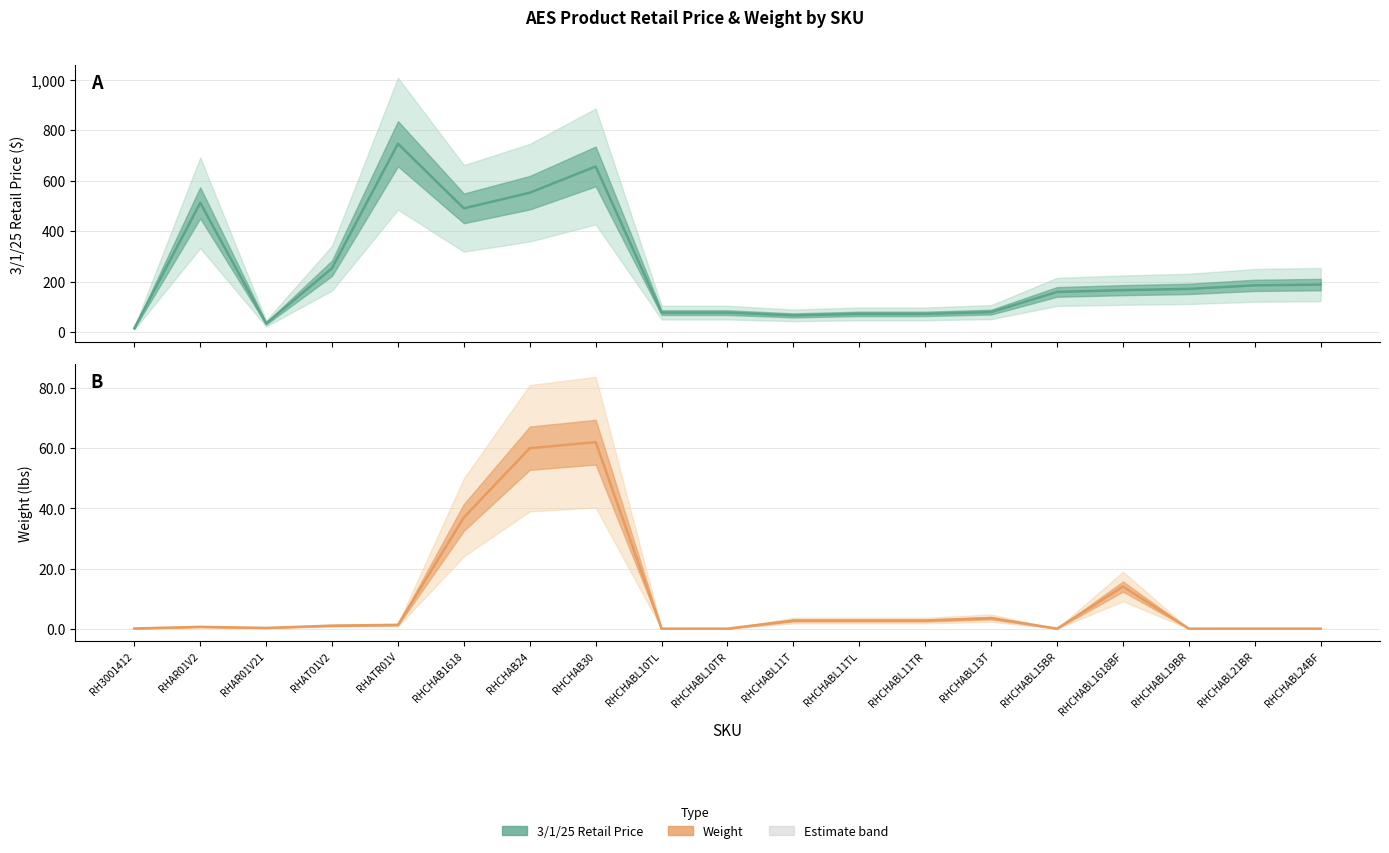

Reading right to left, what are all the values shown in this chart?

3/1/25 Retail Price: RHCHABL24BF=188.0	RHCHABL21BR=185.0	RHCHABL19BR=171.0	RHCHABL1618BF=166.0	RHCHABL15BR=159.0	RHCHABL13T=79.0	RHCHABL11TR=72.0	RHCHABL11TL=72.0	RHCHABL11T=66.0	RHCHABL10TR=77.0	RHCHABL10TL=77.0	RHCHAB30=656.0	RHCHAB24=552.0	RHCHAB1618=490.0	RHATR01V=746.0	RHAT01V2=253.0	RHAR01V21=34.0	RHAR01V2=512.0	RH3001412=15.0
Weight: RHCHABL24BF=0.0	RHCHABL21BR=0.0	RHCHABL19BR=0.0	RHCHABL1618BF=14.0	RHCHABL15BR=0.0	RHCHABL13T=3.5	RHCHABL11TR=2.7	RHCHABL11TL=2.7	RHCHABL11T=2.7	RHCHABL10TR=0.0	RHCHABL10TL=0.0	RHCHAB30=62.0	RHCHAB24=60.0	RHCHAB1618=37.0	RHATR01V=1.2	RHAT01V2=1.0	RHAR01V21=0.2	RHAR01V2=0.6	RH3001412=0.1